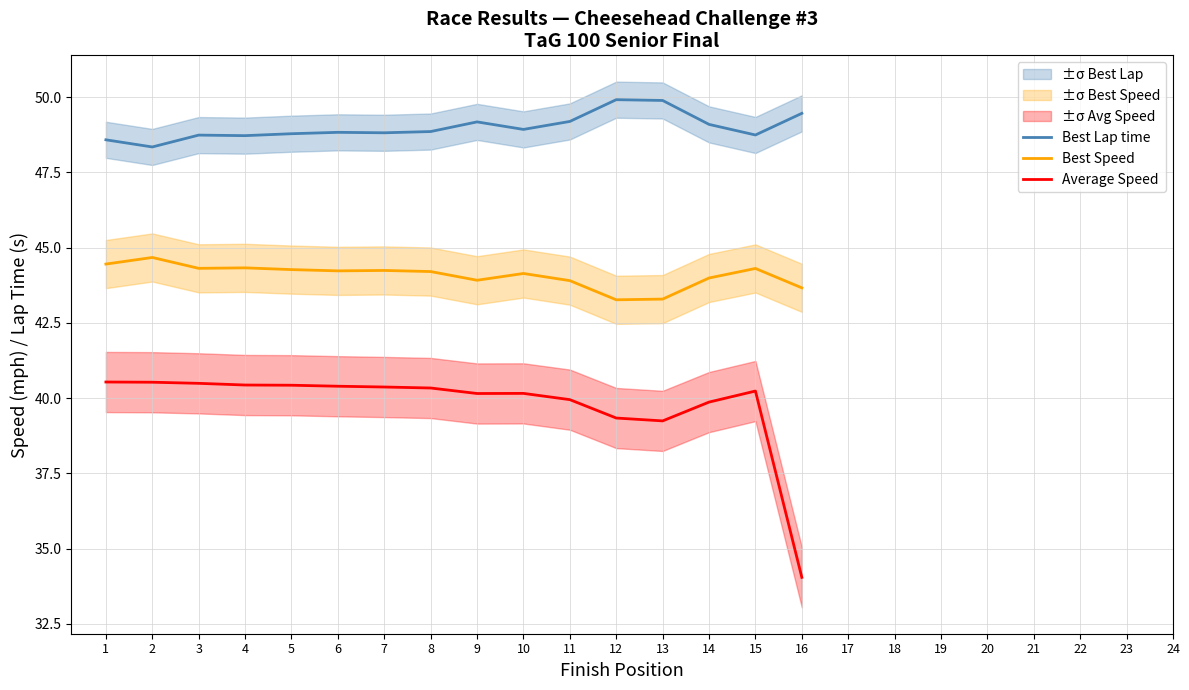

At 15, list the series in order from largest to smallest.

Best Lap time, Best Speed, Average Speed